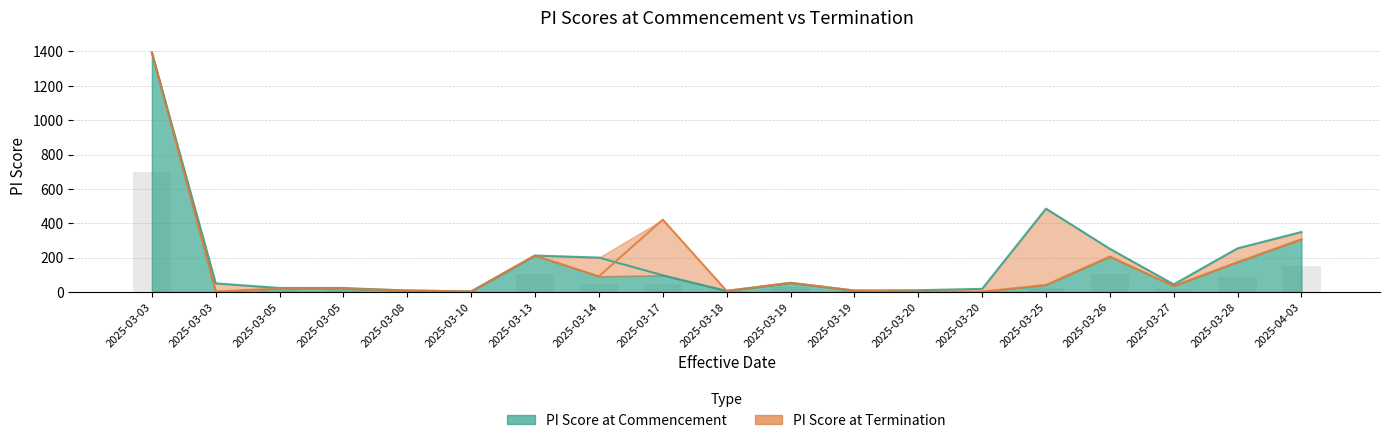

What is the sum of all PI Score at Termination values?

3007